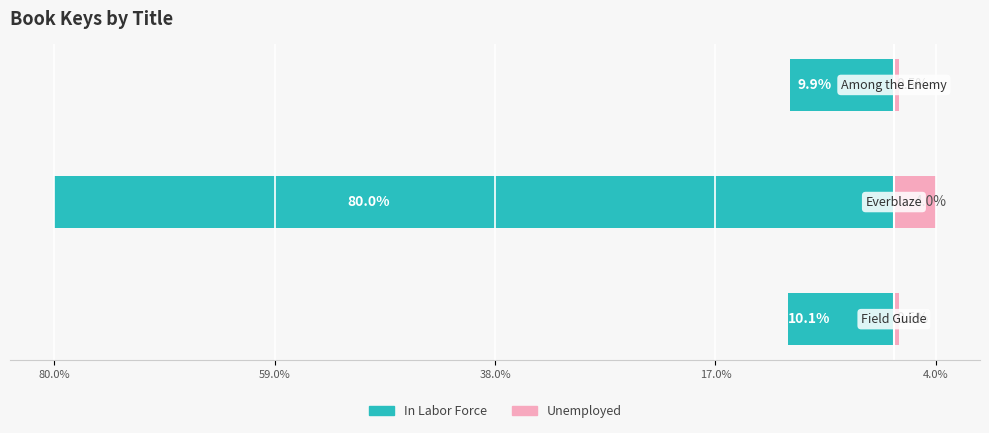

Reading left to right, extract all data points from this chart.

In Labor Force: 80.0%=-10.1	59.0%=-80.0	38.0%=-9.9
Unemployed: 80.0%=0.5	59.0%=4.0	38.0%=0.5